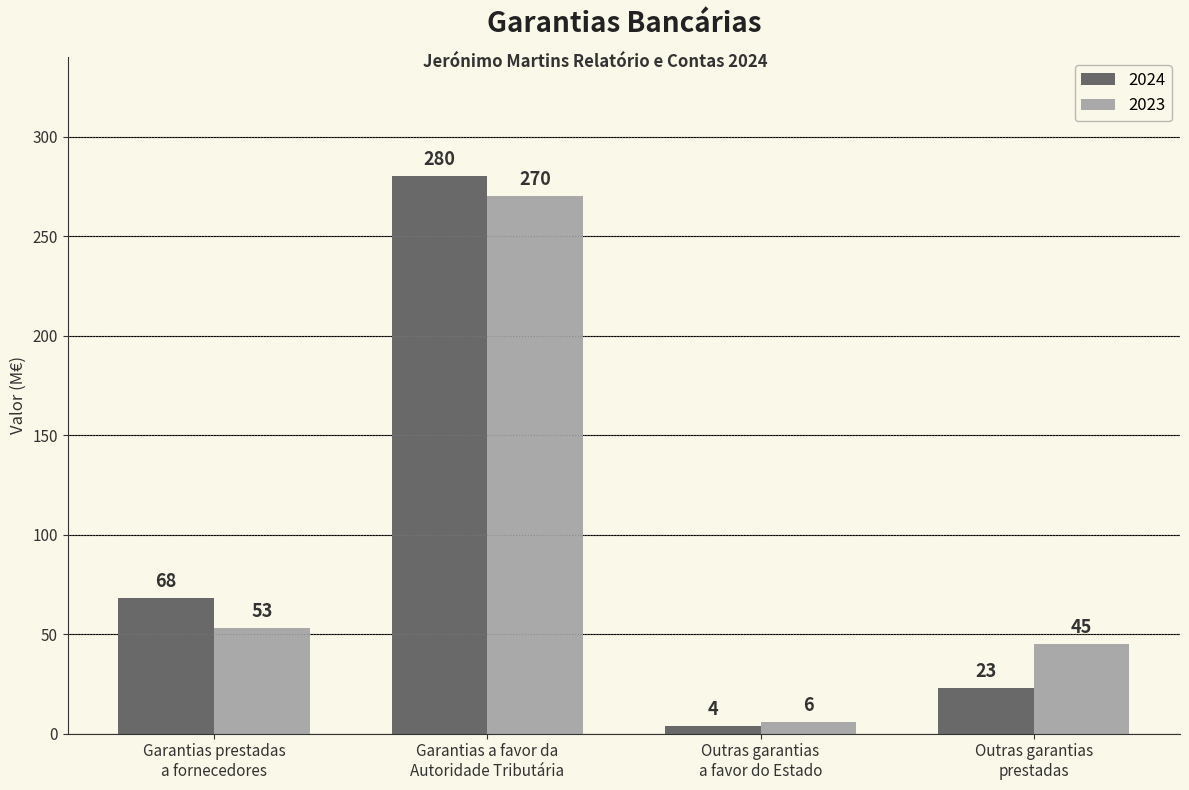

What is the value of the 2024 bar at the 4th from the left?

23